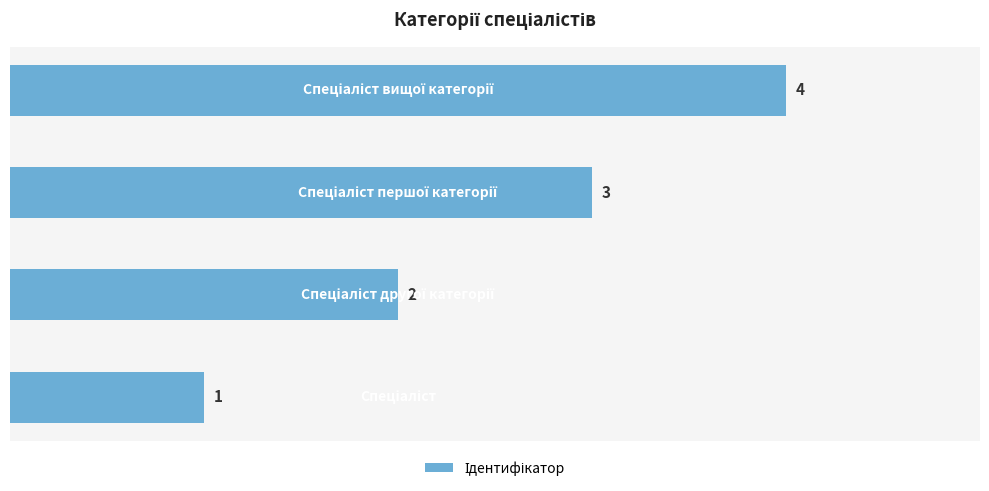

How many data points does each series have?

4